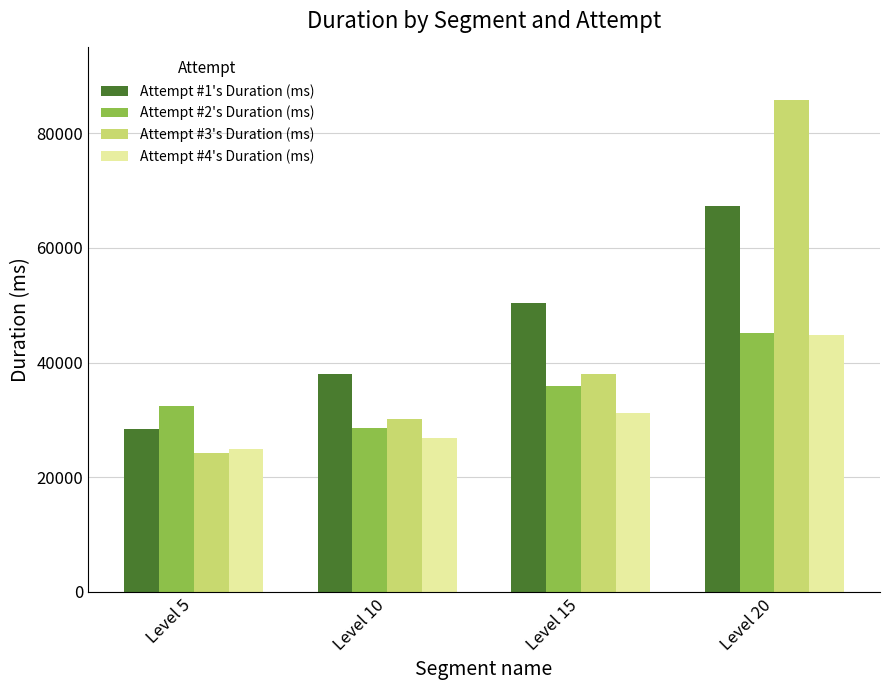

List the labels in order of Attempt #3's Duration (ms) value, smallest first.

Level 5, Level 10, Level 15, Level 20